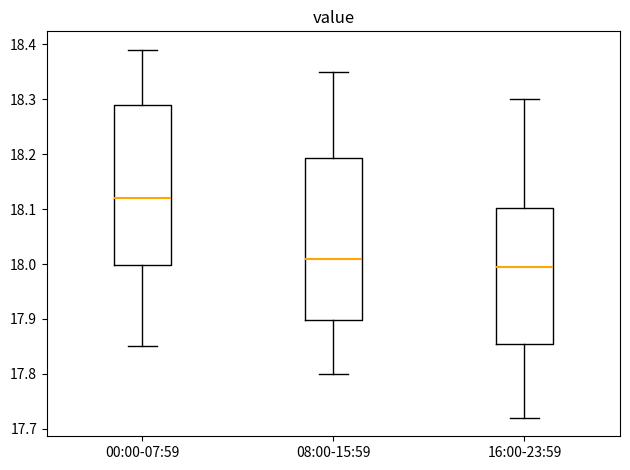

Which box's median line is the lowest?

16:00-23:59